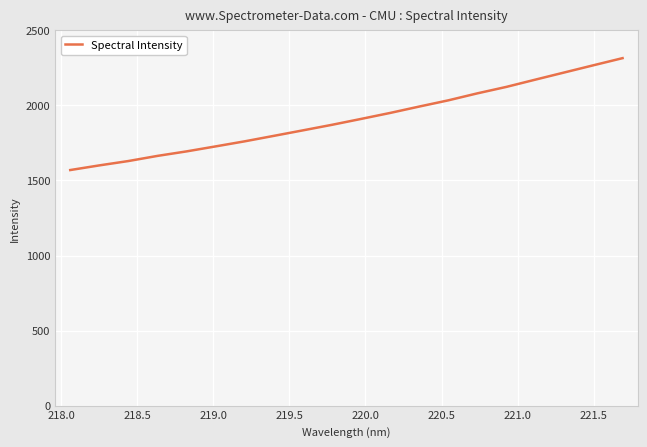

What is the difference between the maximum and minimum values?

745.4